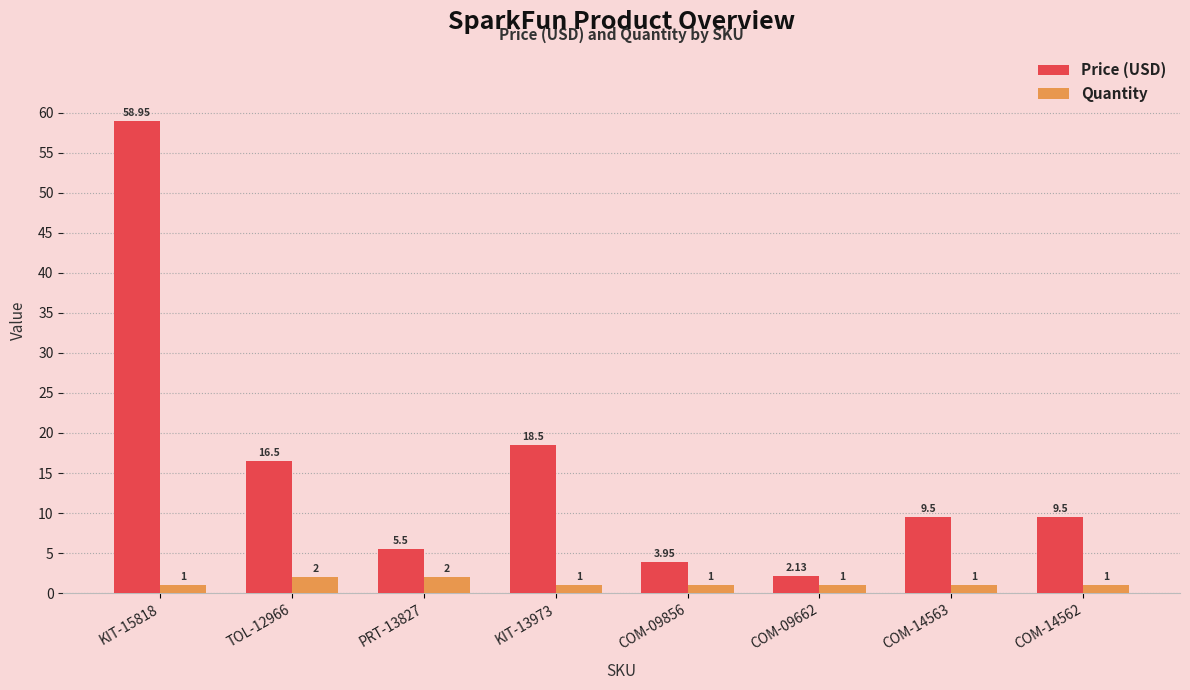

Which series has the largest total across all categories?

Price (USD)